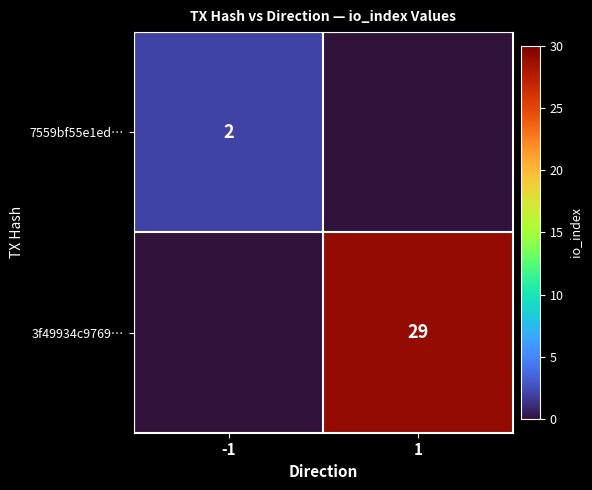

Is it true that 3f49934c9769… equals 13 at 1?

False